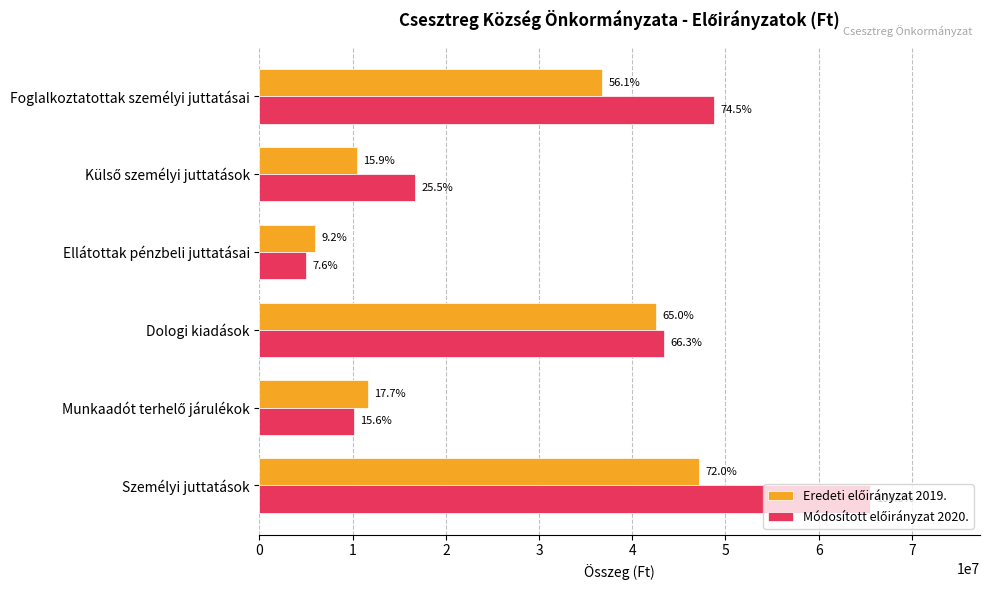

What is the value of the Eredeti előirányzat 2019. bar at the 2nd from the left?

11598180